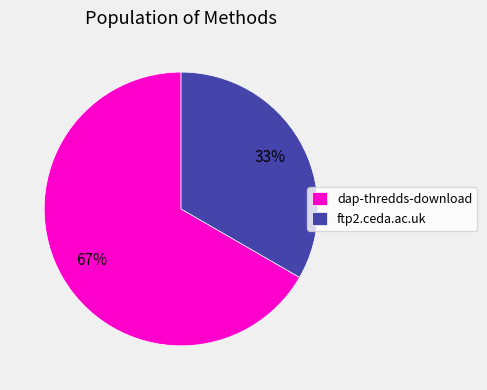

To the nearest percent, what is the average slice percentage?

50%